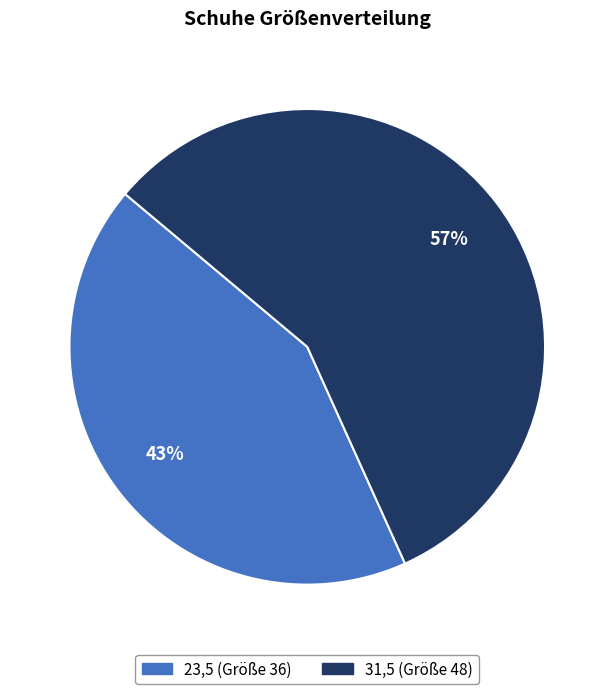

How many slices are in this pie chart?

2